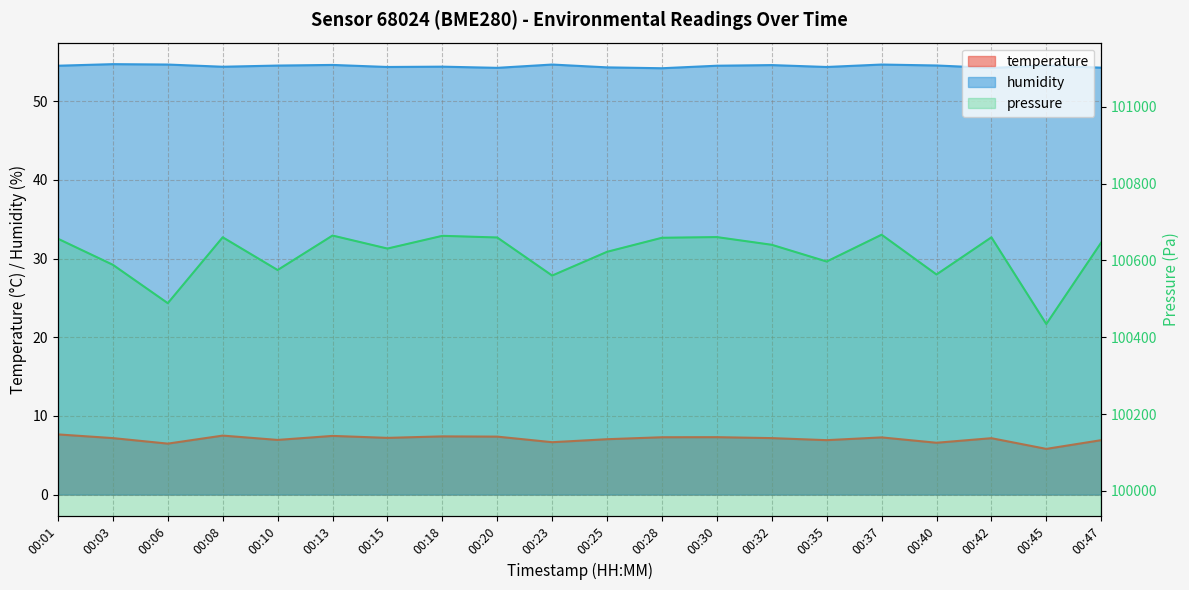

True or false: humidity and temperature intersect in this chart.

False